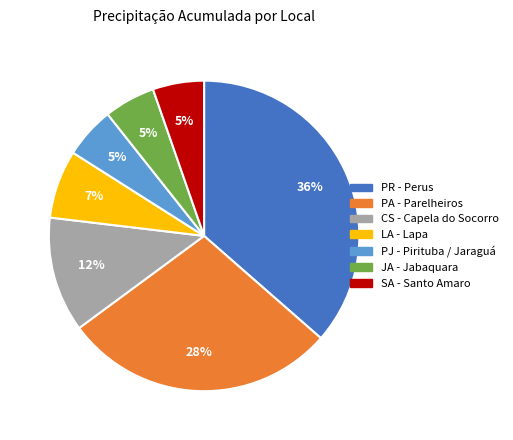

The PJ - Pirituba / Jaraguá slice represents 1% of the pie. True or false?

False